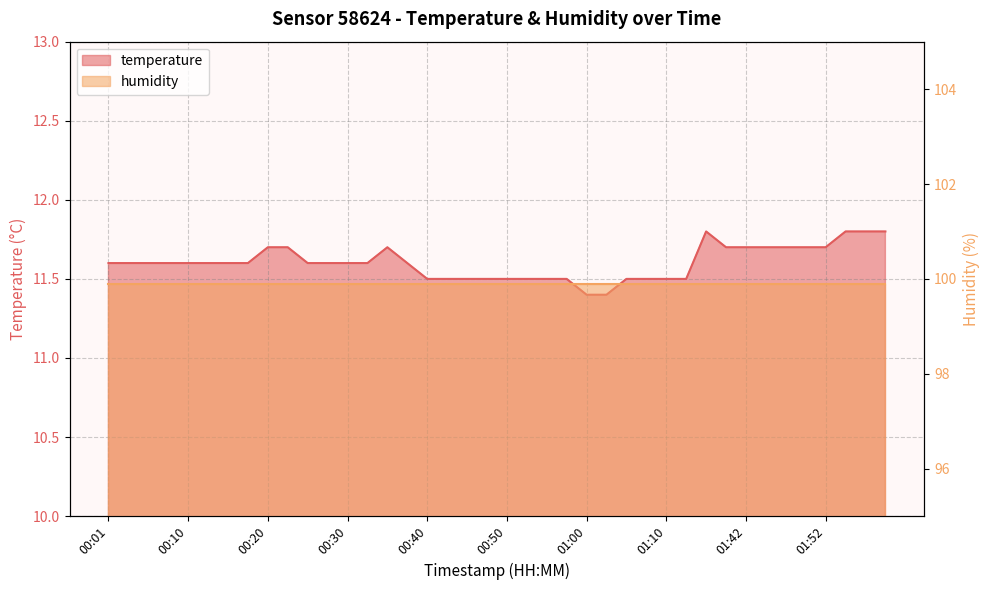

What is the change in value from 00:13 to 01:10?

-0.1